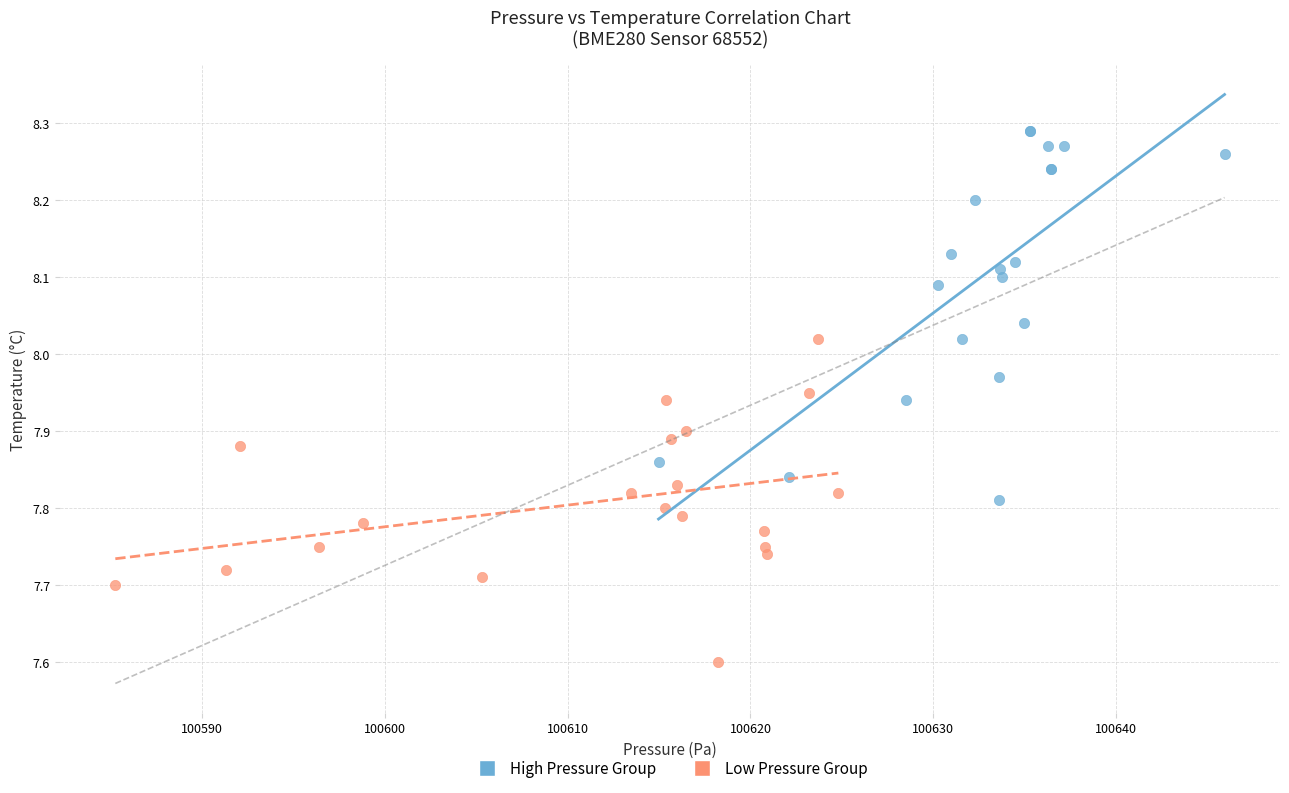

Which series reaches the maximum Y coordinate?

High Pressure Group